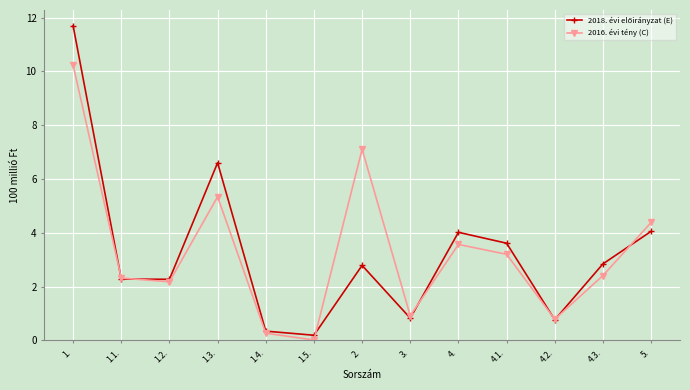

What position from the right is 2.?

7